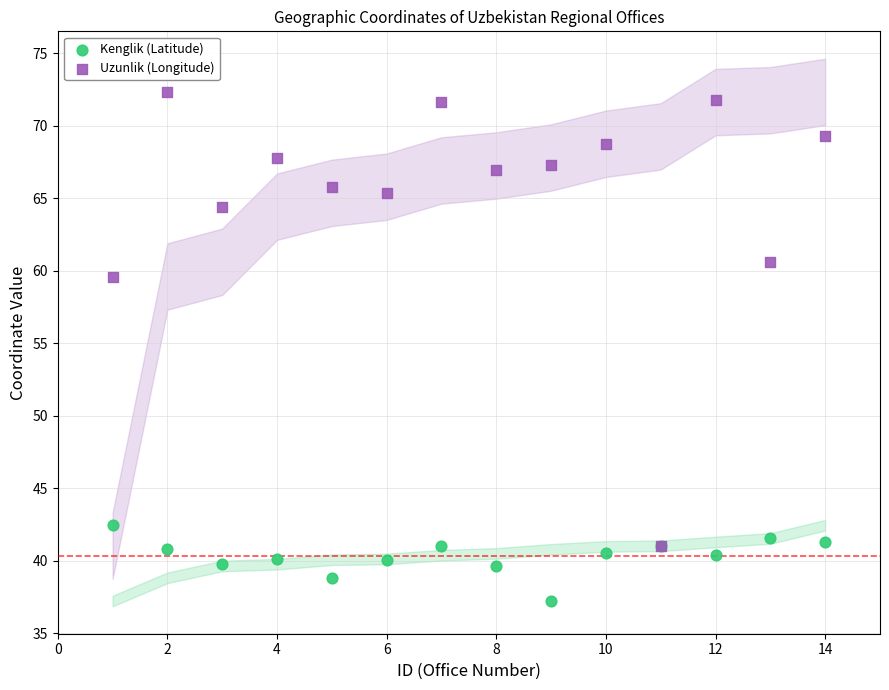

Which series contains the highest Y value?

Uzunlik (Longitude)